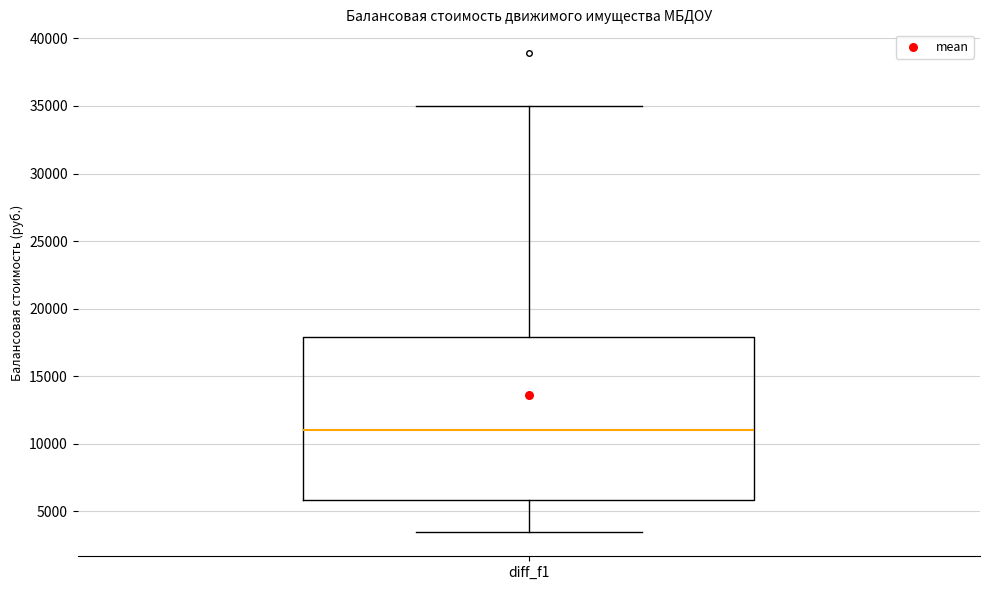

Transcribe this box plot: give where the median line is, the range the box spans, and where the two whiskers end, as read against the y-axis. The values are not printed on the chart, so give them approximately, as read against the axis.

median 11000, box 6000 to 18000, whiskers 3500 to 35000